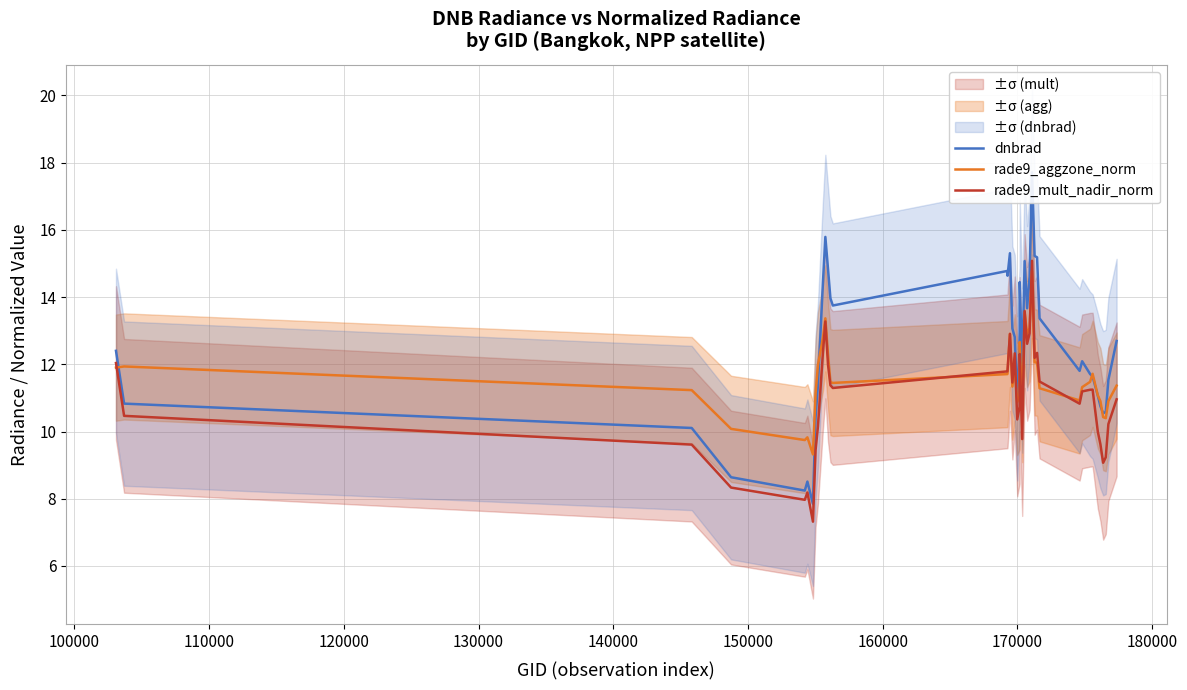

After their last crossing, which series has the higher values: dnbrad or rade9_aggzone_norm?

dnbrad